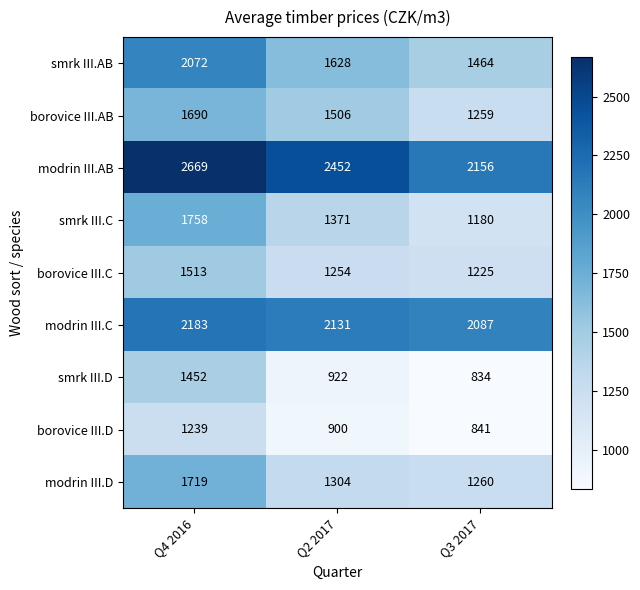

Reading left to right, transcribe all the data shown in this chart.

smrk III.AB: 2072	1628	1464
borovice III.AB: 1690	1506	1259
modrin III.AB: 2669	2452	2156
smrk III.C: 1758	1371	1180
borovice III.C: 1513	1254	1225
modrin III.C: 2183	2131	2087
smrk III.D: 1452	922	834
borovice III.D: 1239	900	841
modrin III.D: 1719	1304	1260